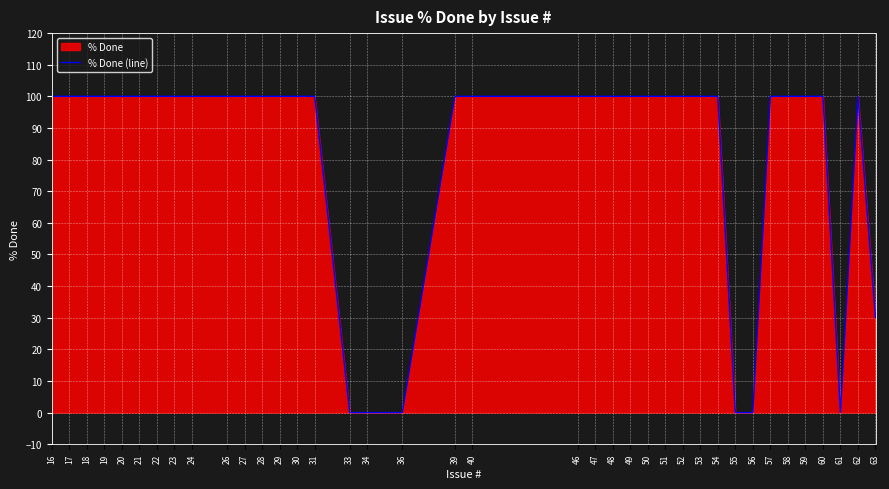

List the labels in order of value, largest first.

16, 17, 18, 19, 20, 21, 22, 23, 24, 26, 27, 28, 29, 30, 31, 39, 40, 46, 47, 48, 49, 50, 51, 52, 53, 54, 57, 58, 59, 60, 62, 63, 33, 34, 36, 55, 56, 61